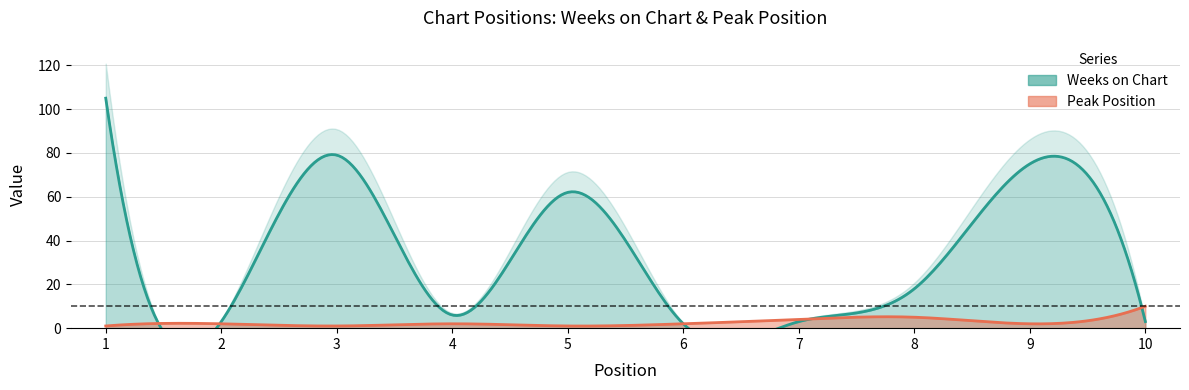

What is the value of the Weeks on Chart point at the 9th from the left?

75